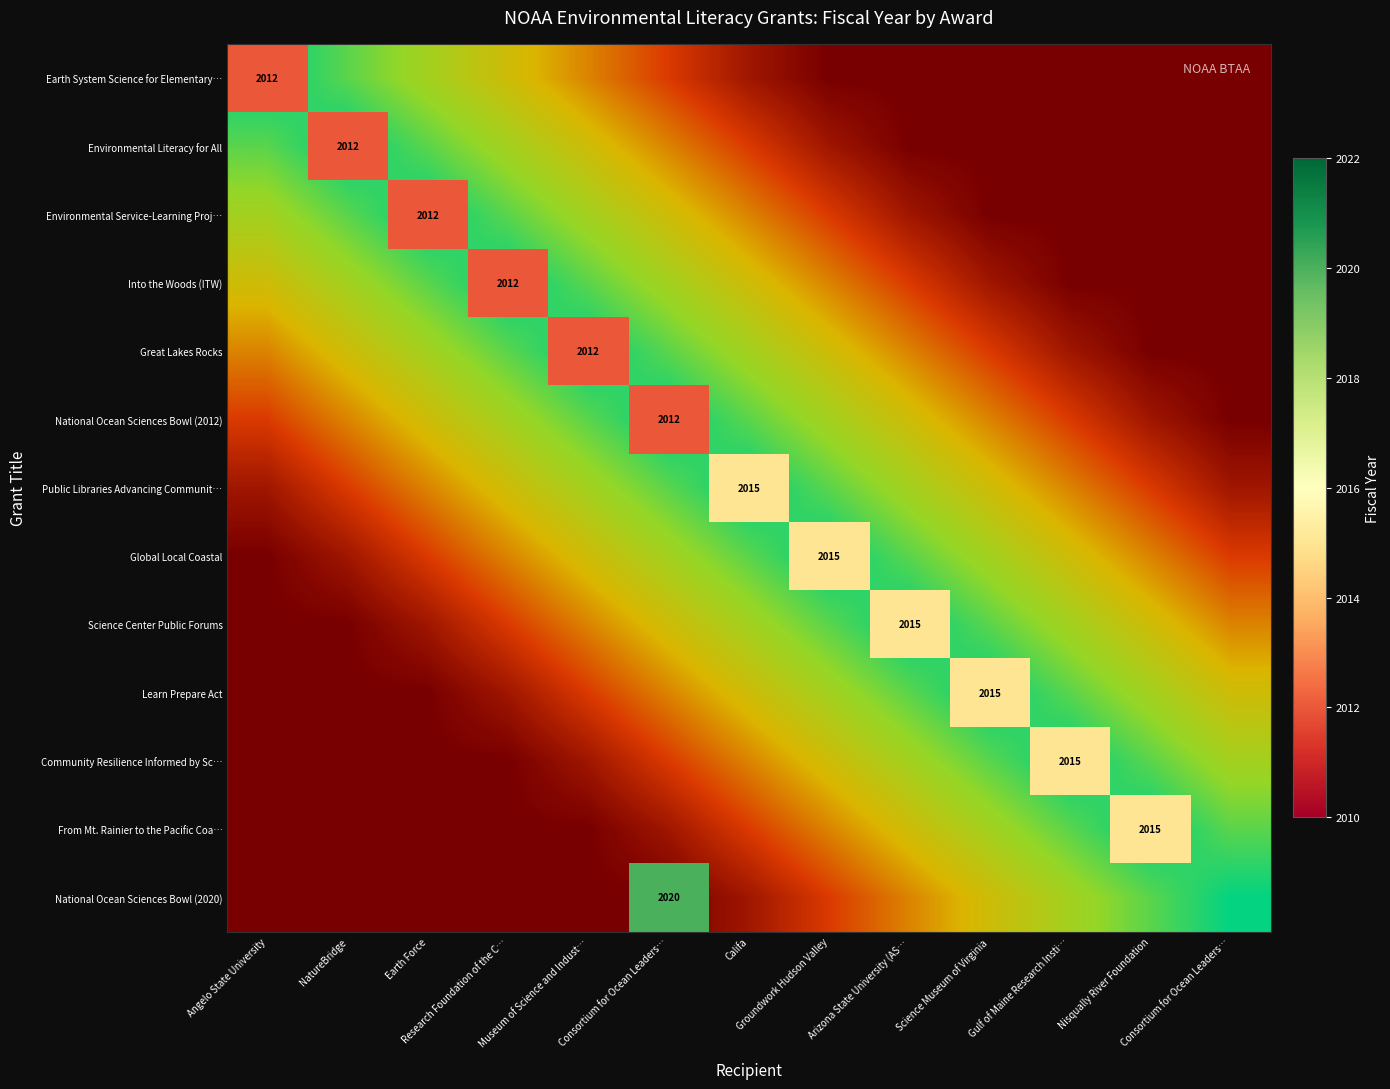

At Angelo State University, list the series in order from largest to smallest.

Earth System Science for Elementary…, Environmental Literacy for All, Environmental Service-Learning Proj…, Into the Woods (ITW), Great Lakes Rocks, National Ocean Sciences Bowl (2012), Public Libraries Advancing Communit…, Global Local Coastal, Science Center Public Forums, Learn Prepare Act, Community Resilience Informed by Sc…, From Mt. Rainier to the Pacific Coa…, National Ocean Sciences Bowl (2020)